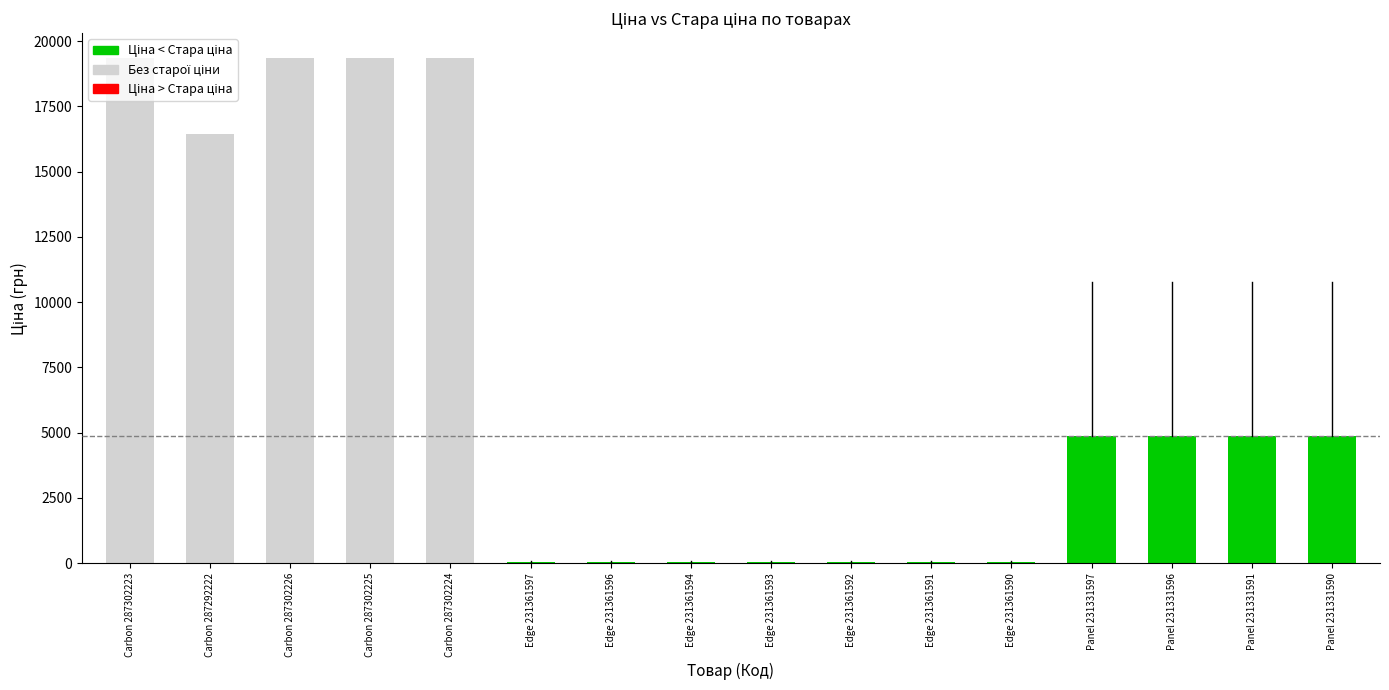

How many categories are shown in the chart?

16